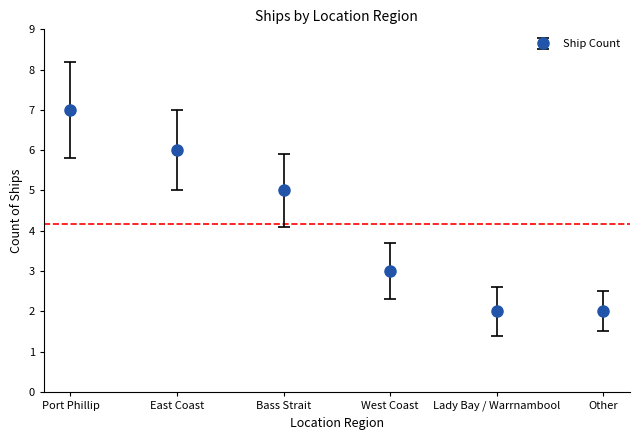

How many series are shown in this chart?

1